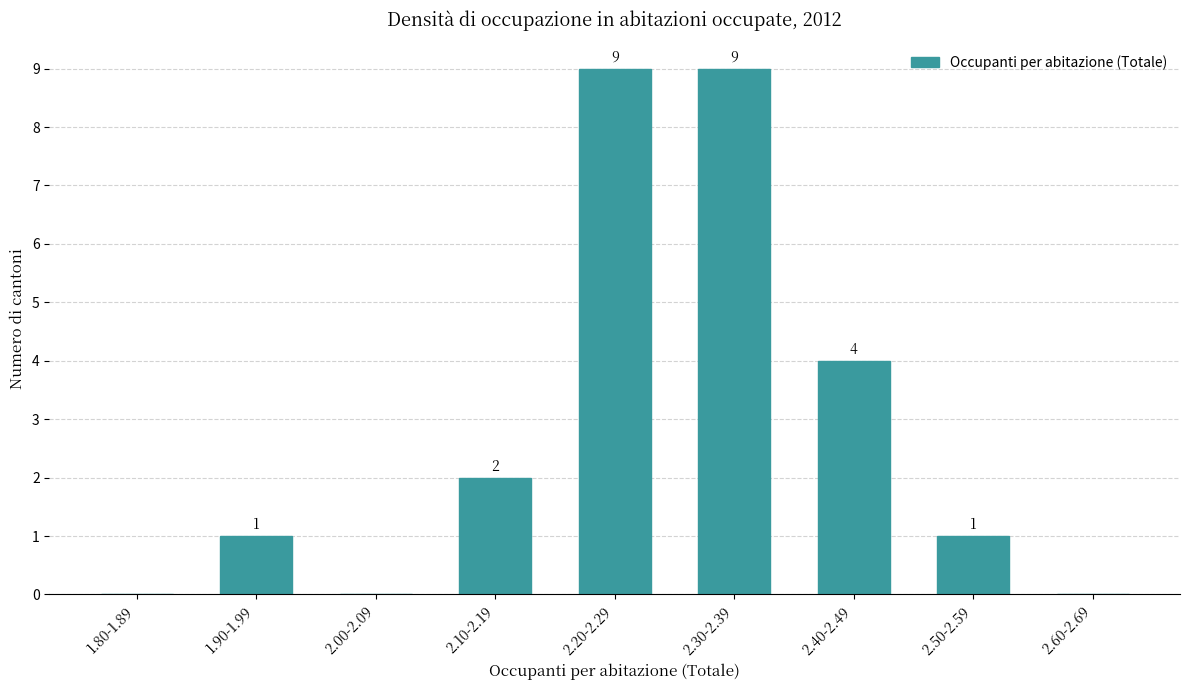

Reading left to right, extract all data points from this chart.

1.80-1.89=0	1.90-1.99=1	2.00-2.09=0	2.10-2.19=2	2.20-2.29=9	2.30-2.39=9	2.40-2.49=4	2.50-2.59=1	2.60-2.69=0